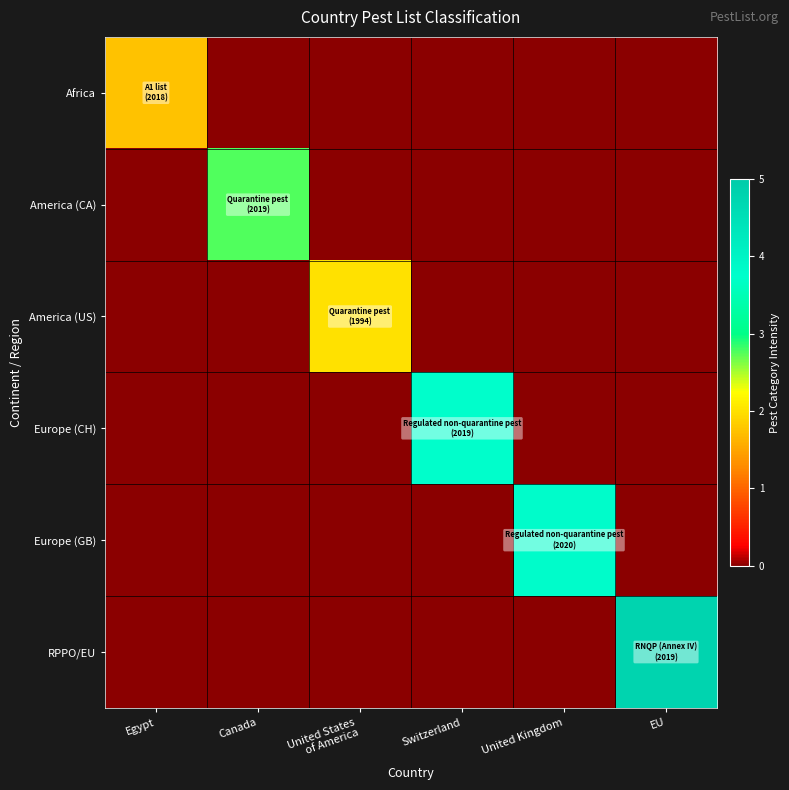

Between Canada and Switzerland, which series saw the biggest shift?

Europe (CH)